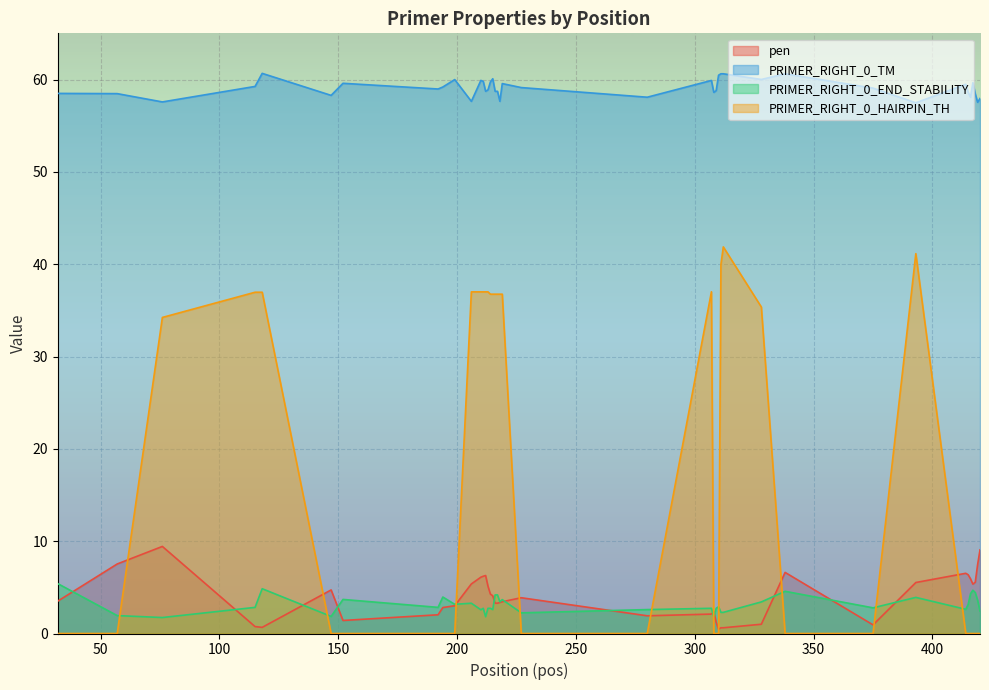

List the series in order of their peak value, highest first.

PRIMER_RIGHT_0_TM, PRIMER_RIGHT_0_HAIRPIN_TH, pen, PRIMER_RIGHT_0_END_STABILITY